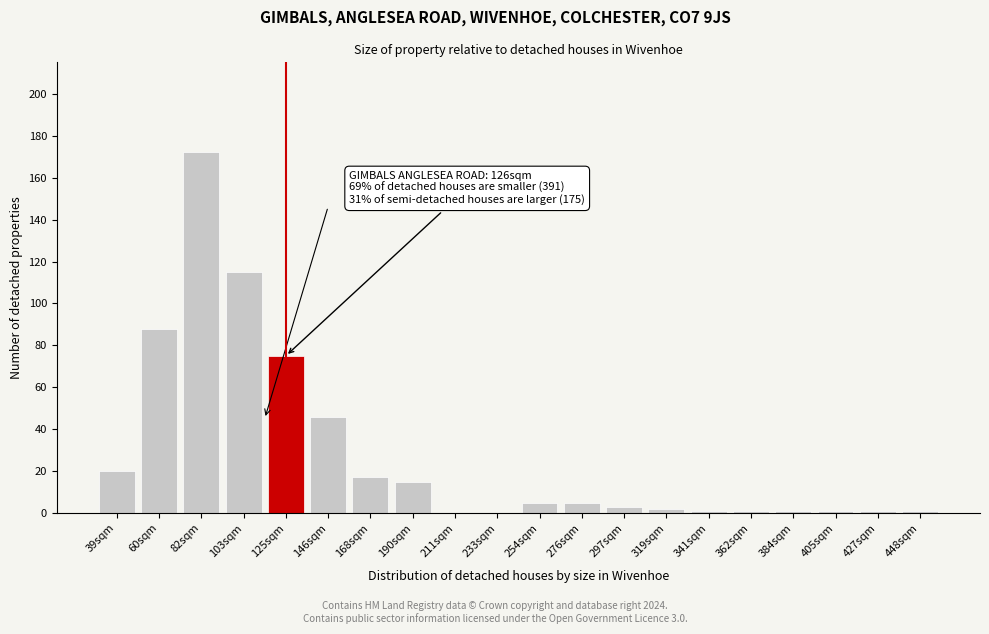

Reading left to right, what are all the values shown in this chart?

39sqm=20	60sqm=88	82sqm=172	103sqm=115	125sqm=75	146sqm=46	168sqm=17	190sqm=15	211sqm=0	233sqm=0	254sqm=5	276sqm=5	297sqm=3	319sqm=2	341sqm=1	362sqm=1	384sqm=1	405sqm=1	427sqm=1	448sqm=1